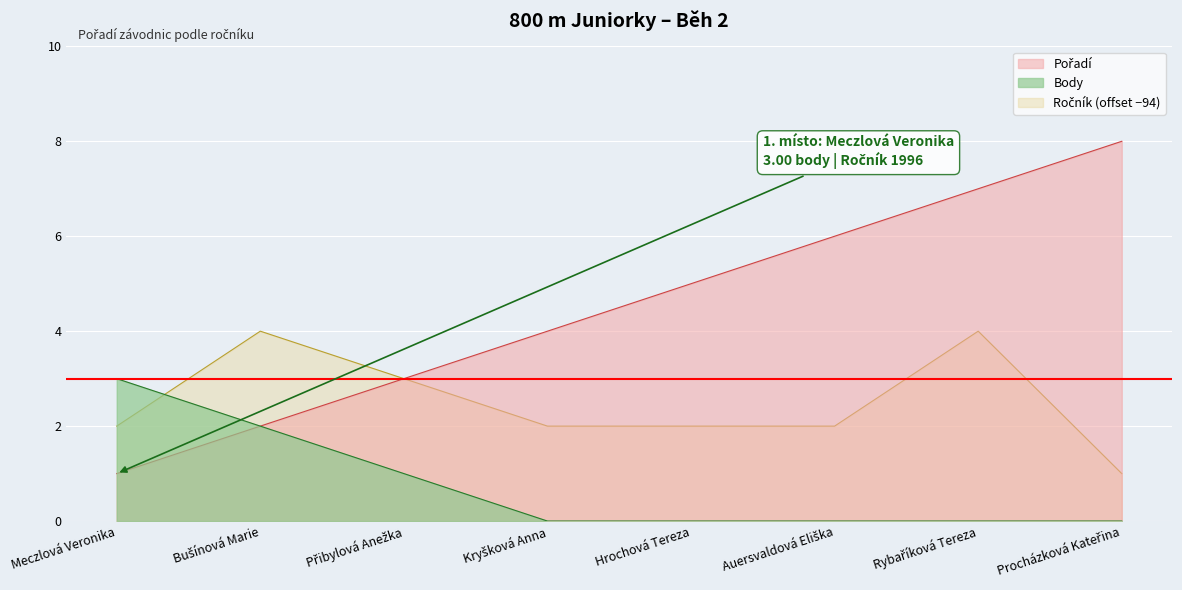

What is the difference between the values at Kryšková Anna and Hrochová Tereza?

1